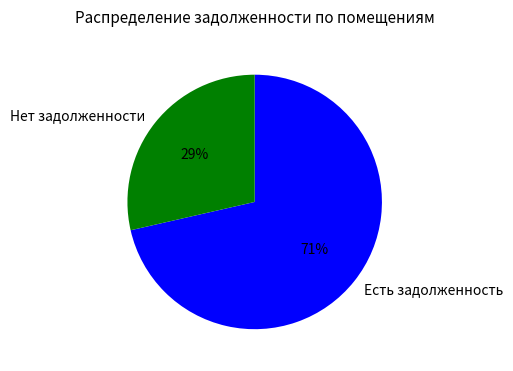

Is it true that Нет задолженности is 40% of the pie?

False